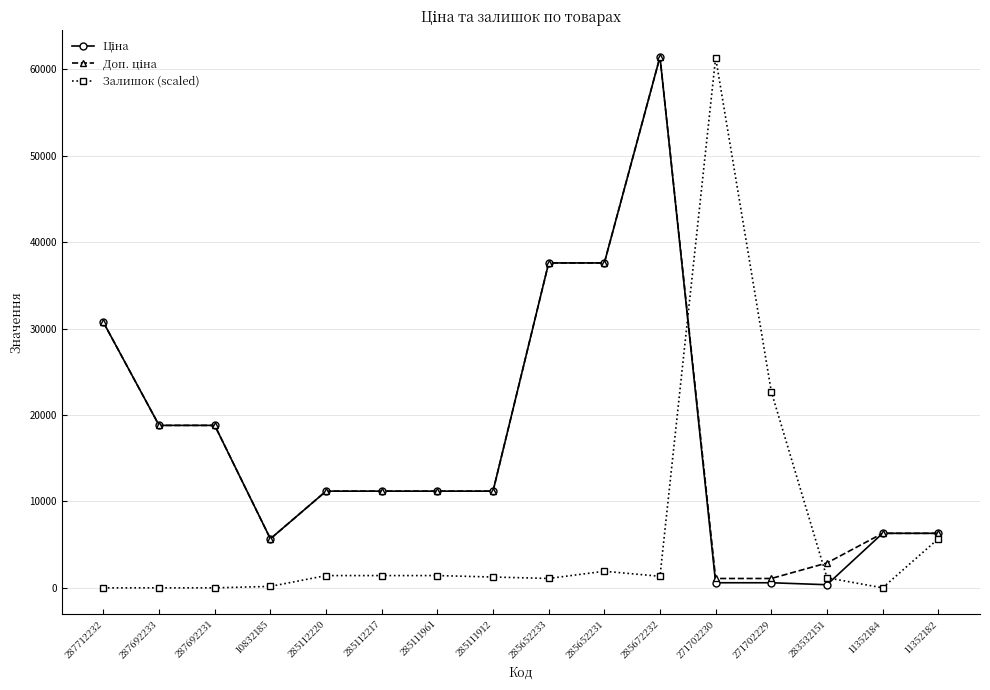

At how many categories does at least one series exceed 17361?

8